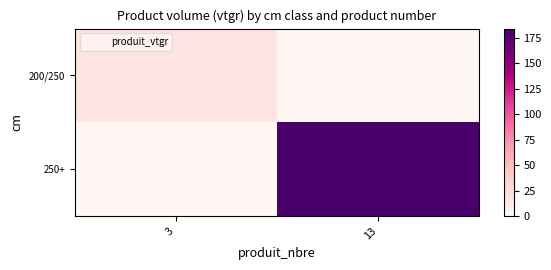

How many distinct data groups are displayed?

2